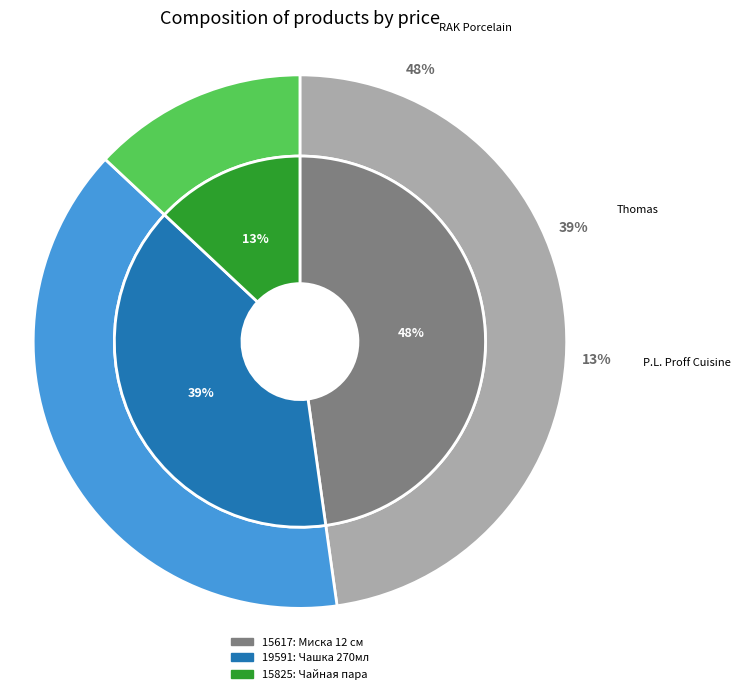

To the nearest percent, what portion does 15825 represent?

13%